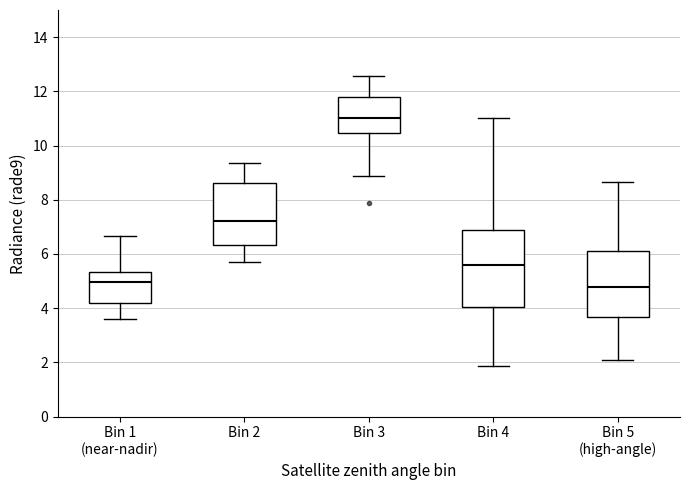

Where does the lower whisker of the box for Bin 1 (near-nadir) end on the y-axis? The values are not printed on the chart, so give them approximately, as read against the axis.

3.6